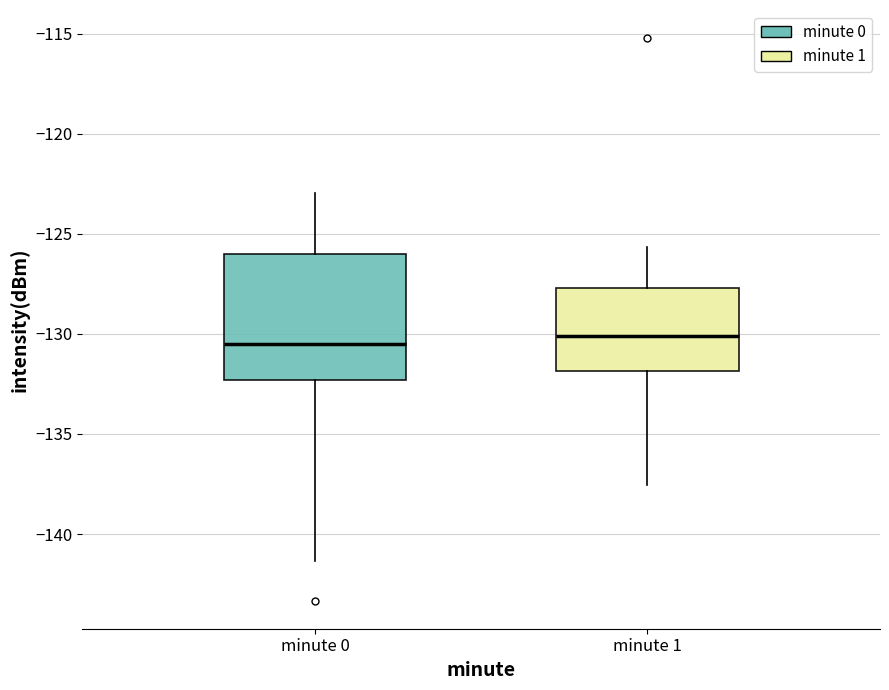

Reading left to right, transcribe this box plot: for each box, give where its median line is, the range the box spans, and where its two whiskers end, as read against the y-axis. The values are not printed on the chart, so give them approximately, as read against the axis.

minute 0: median -130.5, box -132.5 to -126.0, whiskers -141.5 to -123.0
minute 1: median -130.0, box -132.0 to -127.5, whiskers -137.5 to -125.5